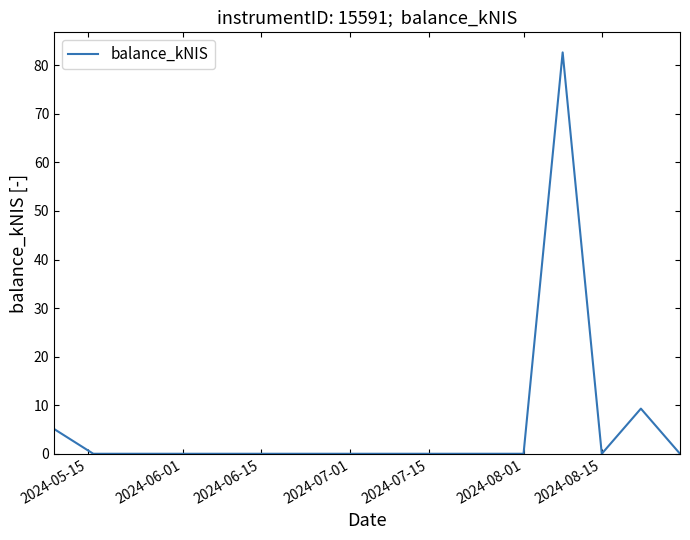

How many lines are shown in the chart?

1